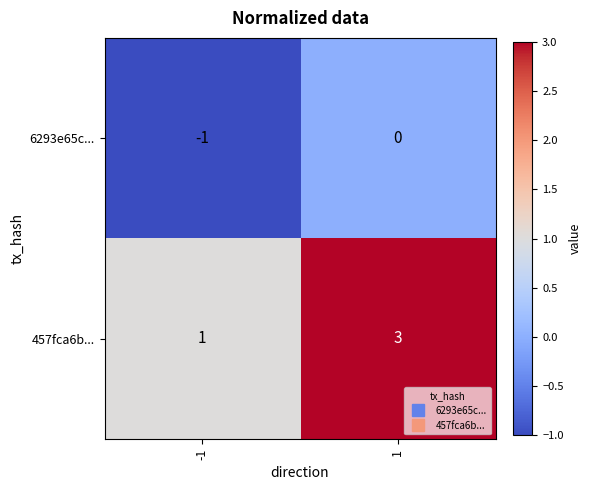

Rank the series by their average value, from highest to lowest.

457fca6b..., 6293e65c...